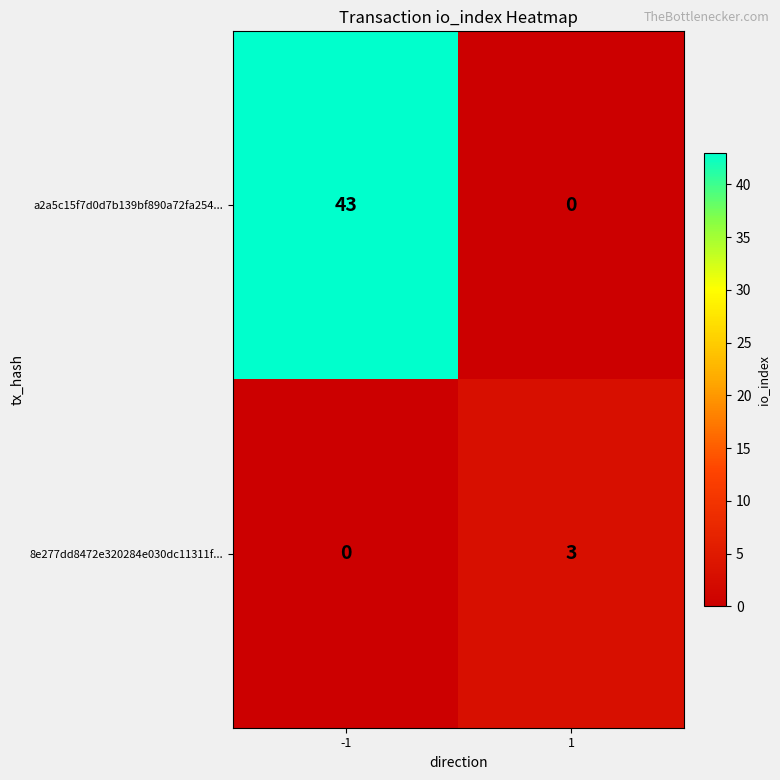

What is the sum of all 8e277dd8472e320284e030dc11311f... values?

3